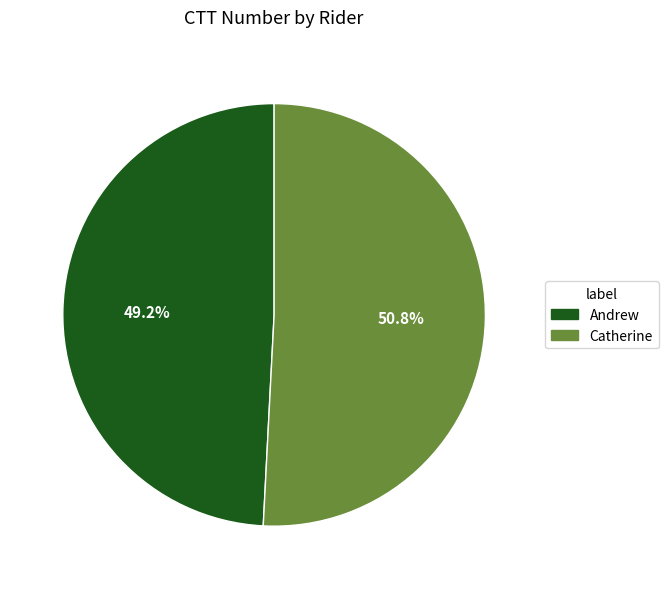

What is the largest slice in the pie chart?

Catherine